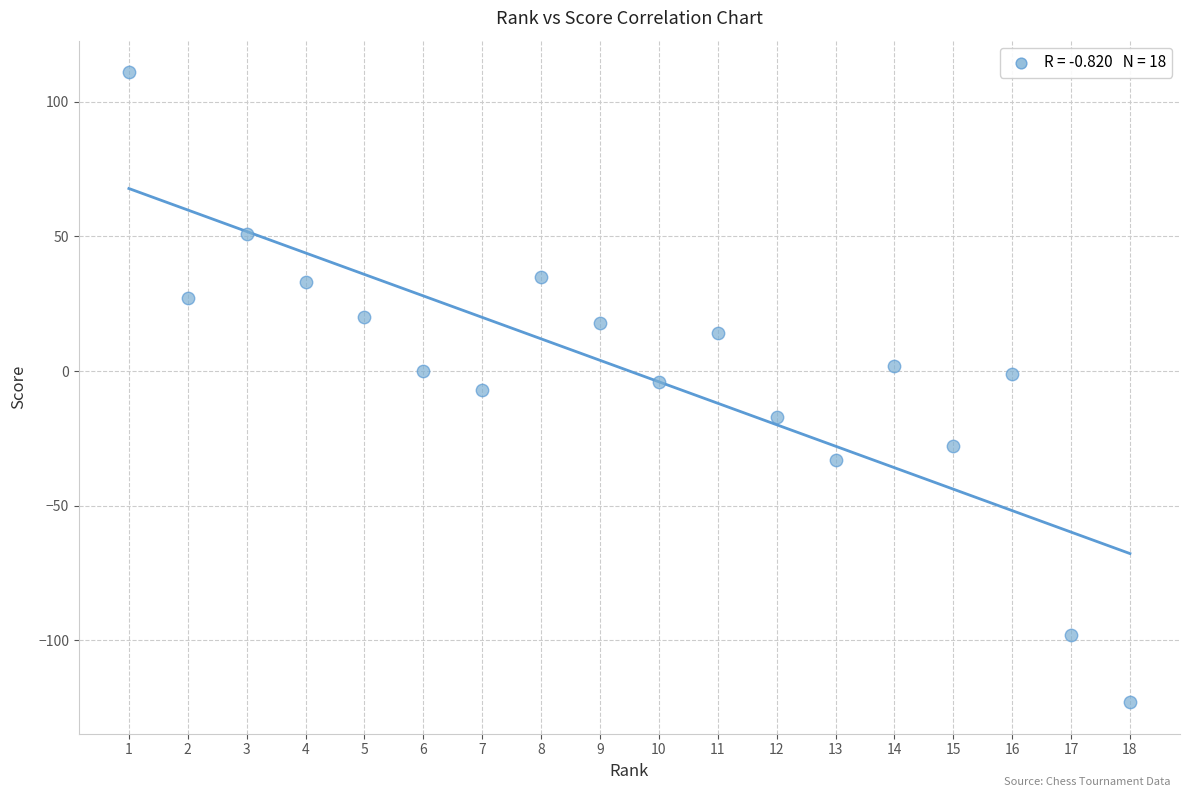

What is the range of Y values (max minus min)?

234